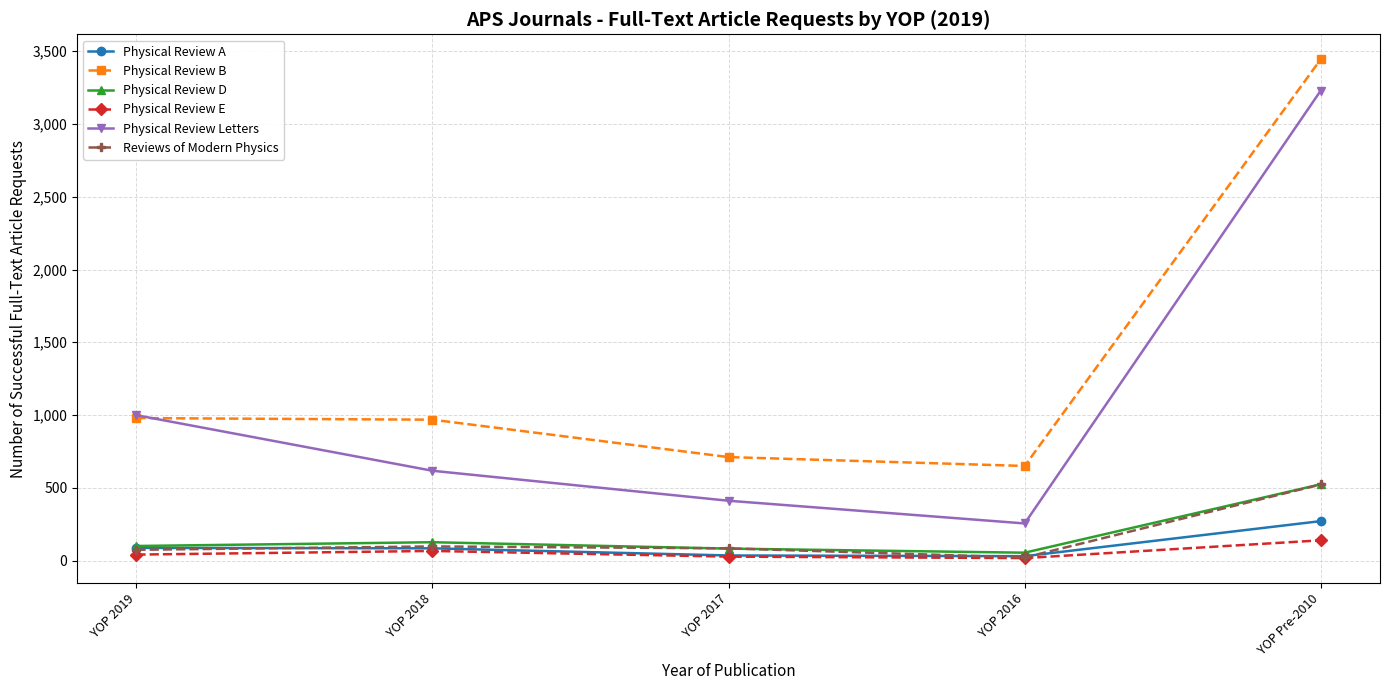

True or false: Physical Review D has more than 1 interior local peaks.

False